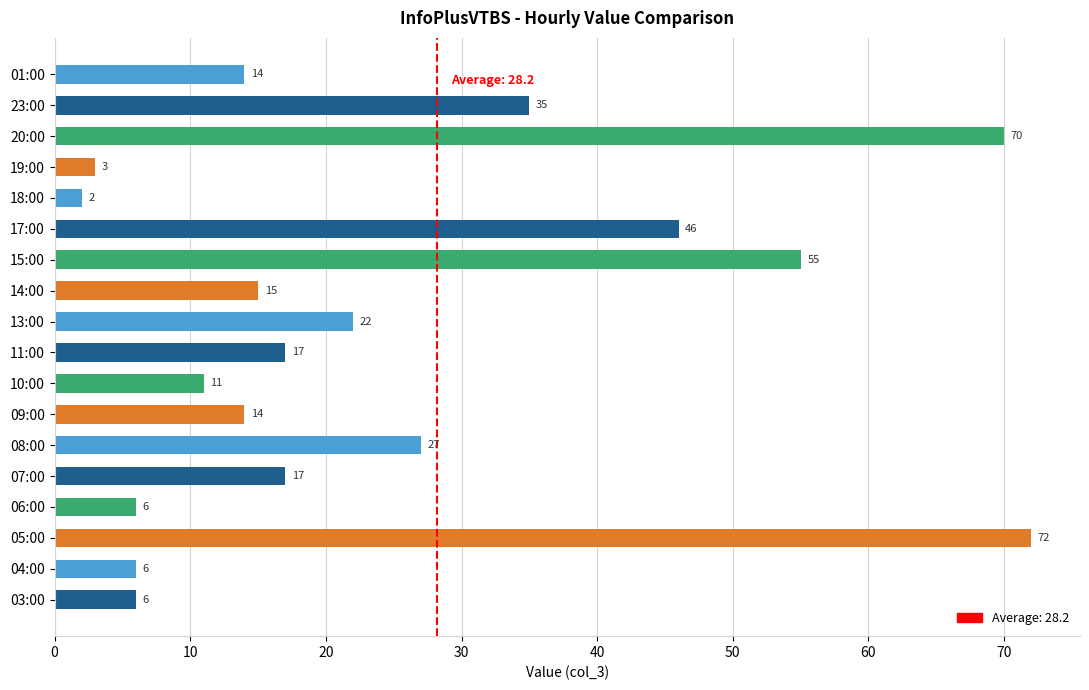

What is the difference between the values at 01:00 and 23:00?

21